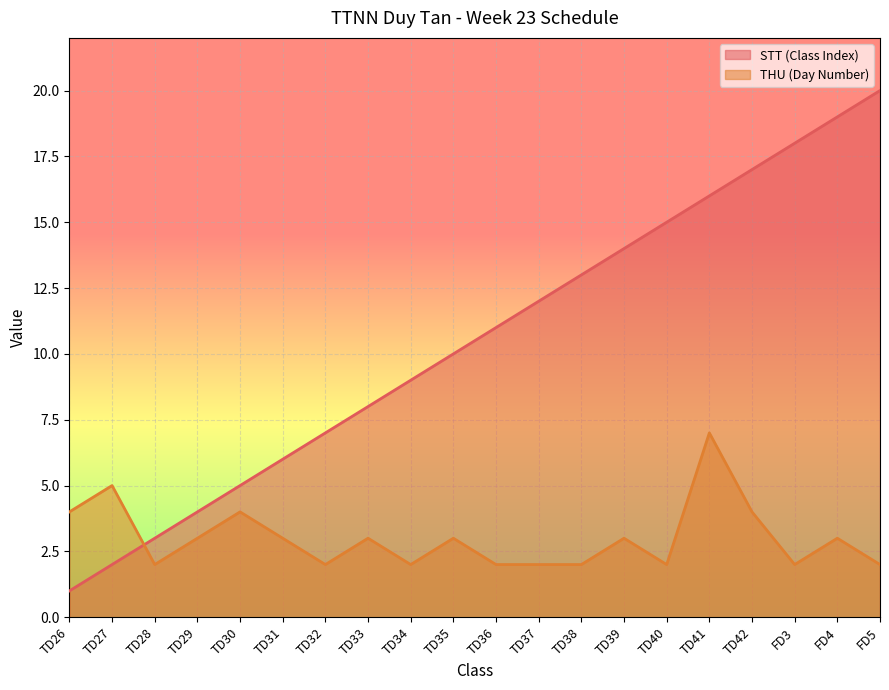

Reading left to right, extract all data points from this chart.

STT (Class Index): 1	2	3	4	5	6	7	8	9	10	11	12	13	14	15	16	17	18	19	20
THU (Day Number): 4	5	2	3	4	3	2	3	2	3	2	2	2	3	2	7	4	2	3	2